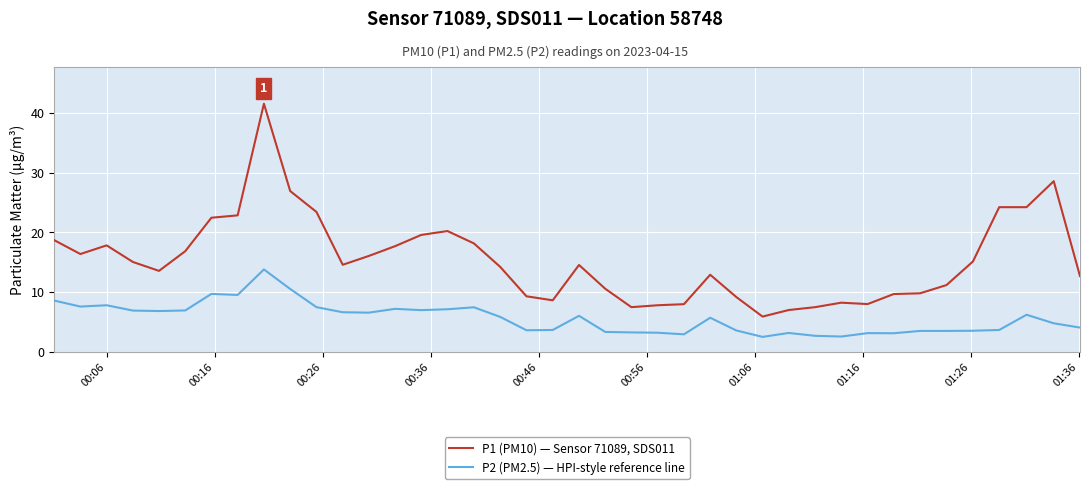

Which series has the largest total across all categories?

P1 (PM10) — Sensor 71089, SDS011